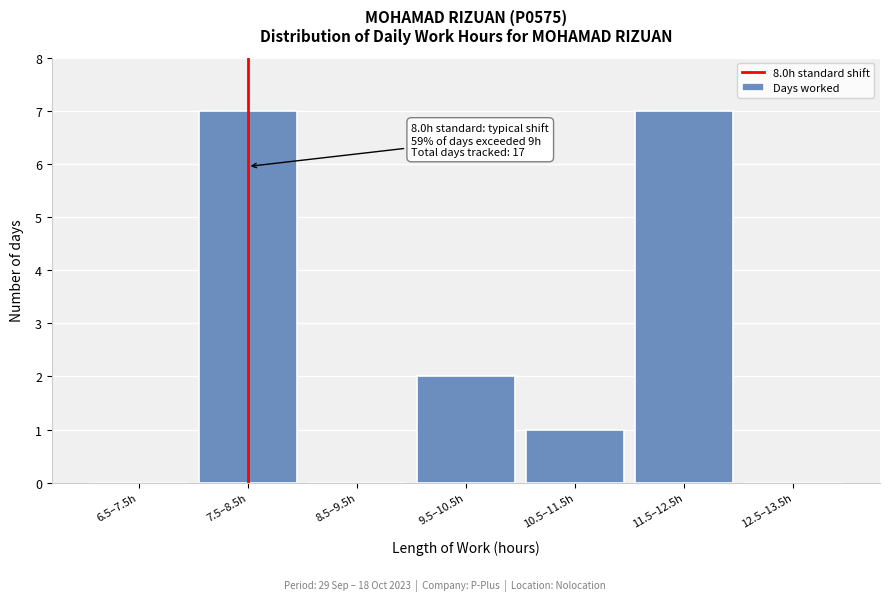

Reading right to left, transcribe all the data shown in this chart.

12.5–13.5h=0	11.5–12.5h=7	10.5–11.5h=1	9.5–10.5h=2	8.5–9.5h=0	7.5–8.5h=7	6.5–7.5h=0